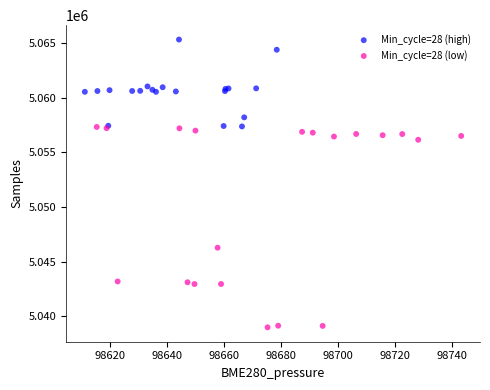

What are all the series names shown in the legend?

Min_cycle=28 (high), Min_cycle=28 (low)